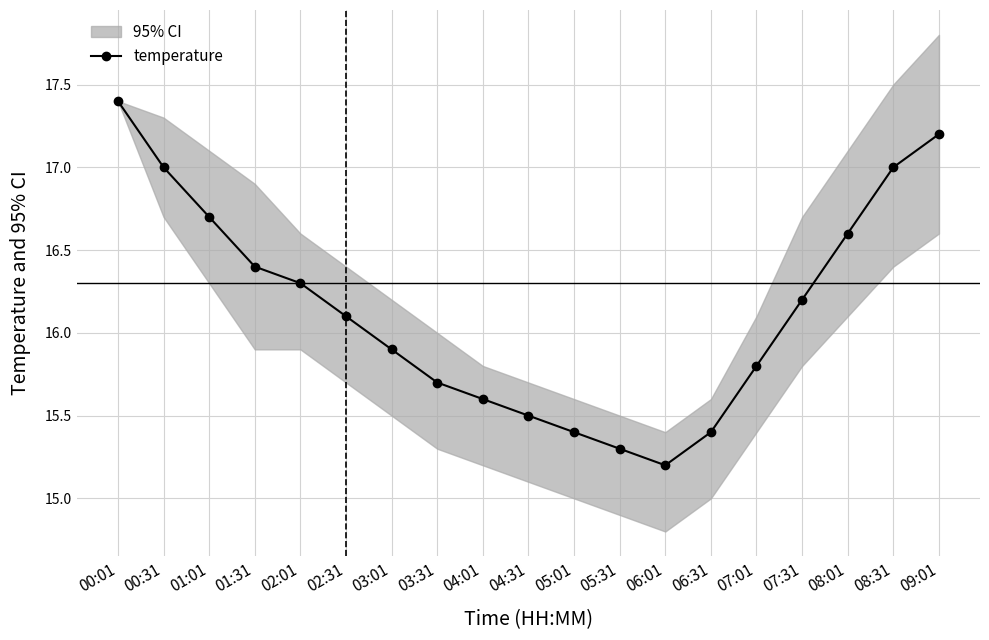

What is the value of the 12th point from the left?

15.3